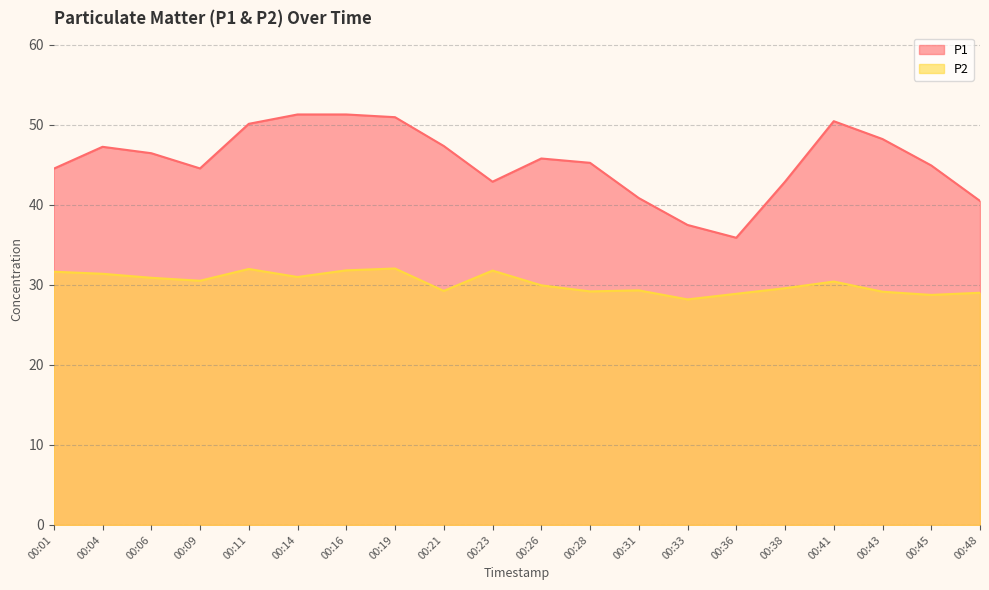

List the series in order of their peak value, lowest first.

P2, P1